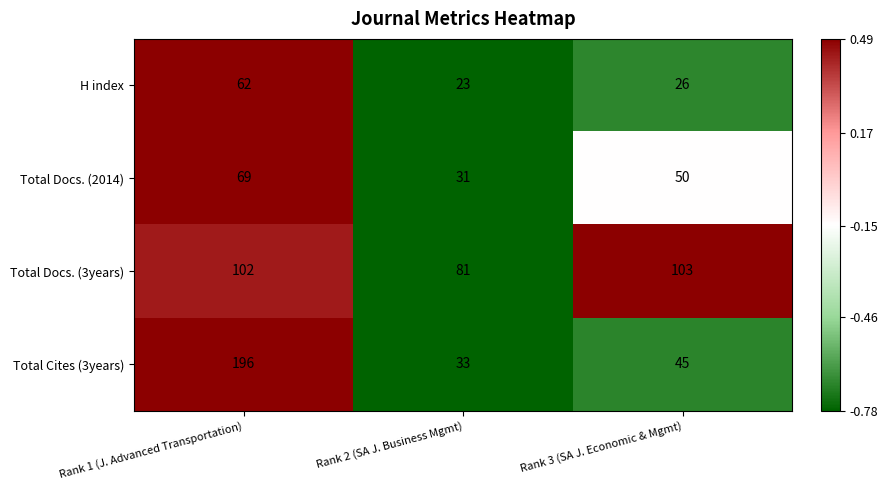

What is the difference between the maximum and minimum values in the Total Docs. (3years) series?

22